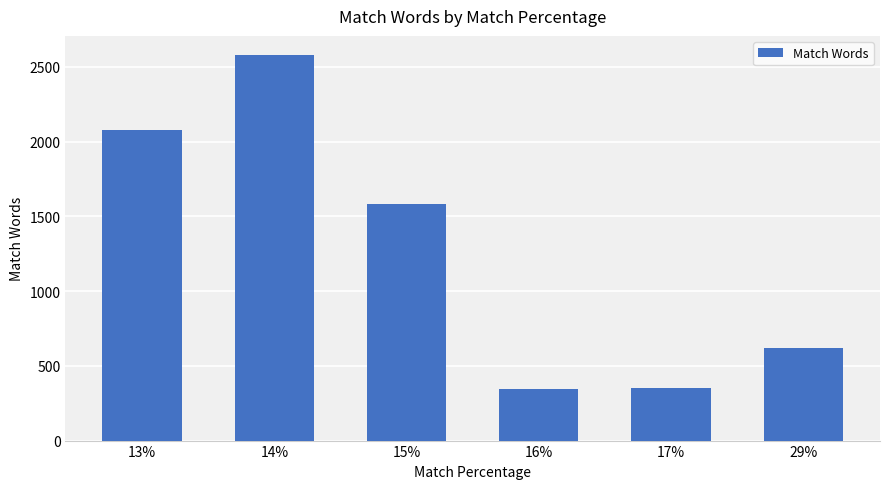

What is the change in value from 16% to 29%?

+274